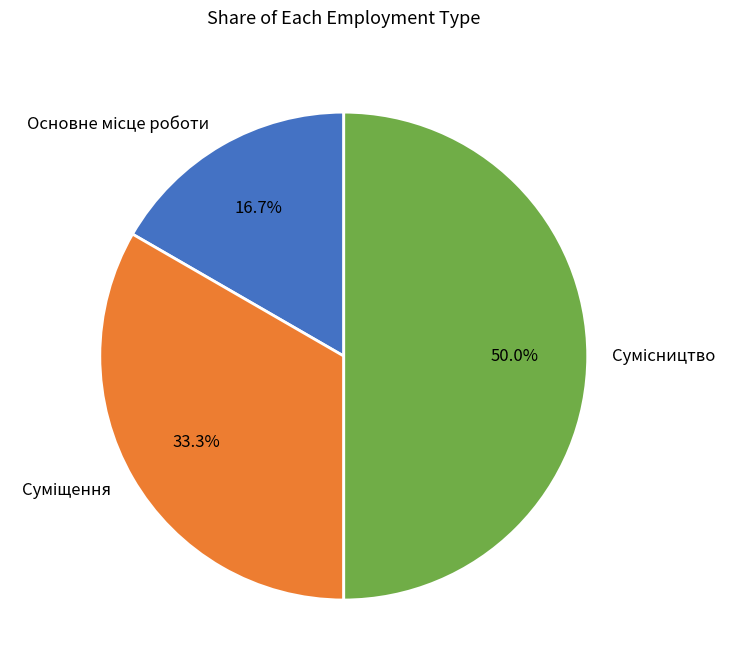

How many segments does this pie chart have?

3